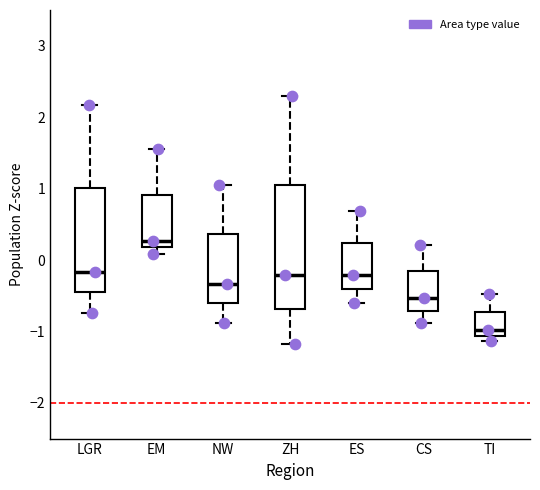

Reading left to right, read every box against the y-axis: the position of its median line, the range the box covers, and the ends of its whiskers. The values are not printed on the chart, so give them approximately, as read against the axis.

LGR: median -0.2, box -0.5 to 1.0, whiskers -0.7 to 2.2
EM: median 0.3, box 0.2 to 0.9, whiskers 0.1 to 1.6
NW: median -0.3, box -0.6 to 0.4, whiskers -0.9 to 1.1
ZH: median -0.2, box -0.7 to 1.0, whiskers -1.2 to 2.3
ES: median -0.2, box -0.4 to 0.2, whiskers -0.6 to 0.7
CS: median -0.5, box -0.7 to -0.2, whiskers -0.9 to 0.2
TI: median -1.0, box -1.1 to -0.7, whiskers -1.1 (just below the box's lower edge) to -0.5